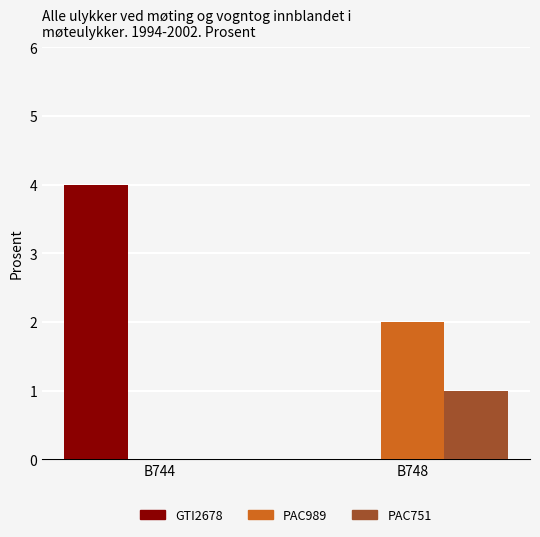

Are the bars horizontal?

No